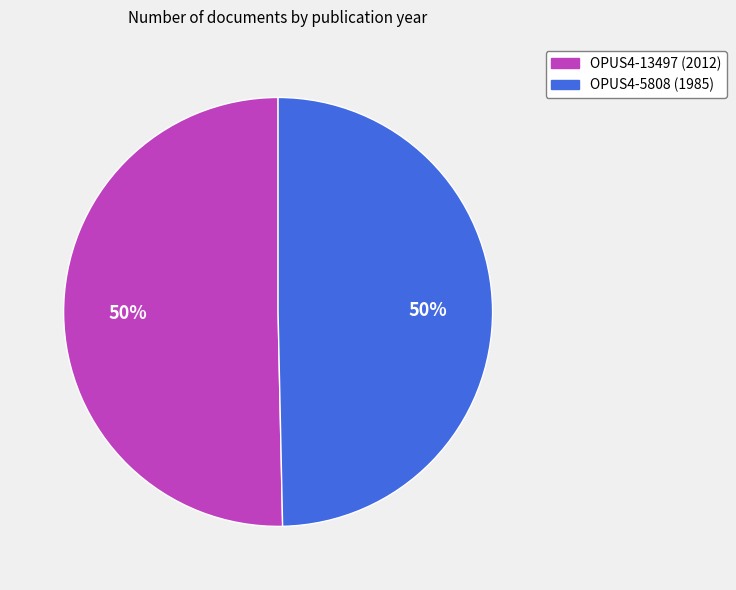

True or false: OPUS4-13497 (2012) accounts for 50% of the total.

True